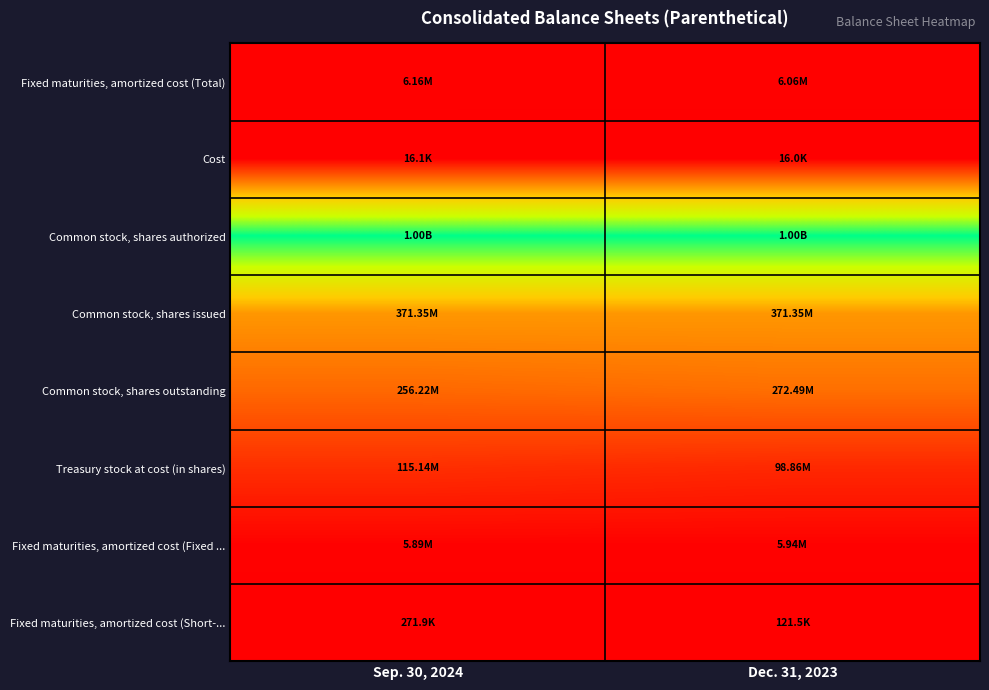

How many series are shown in this chart?

8